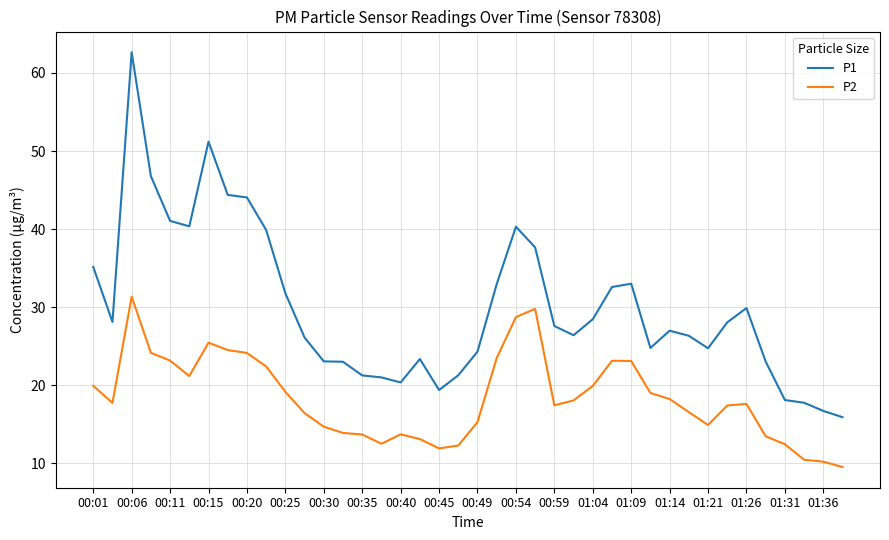

True or false: P1 and P2 cross at least once.

False